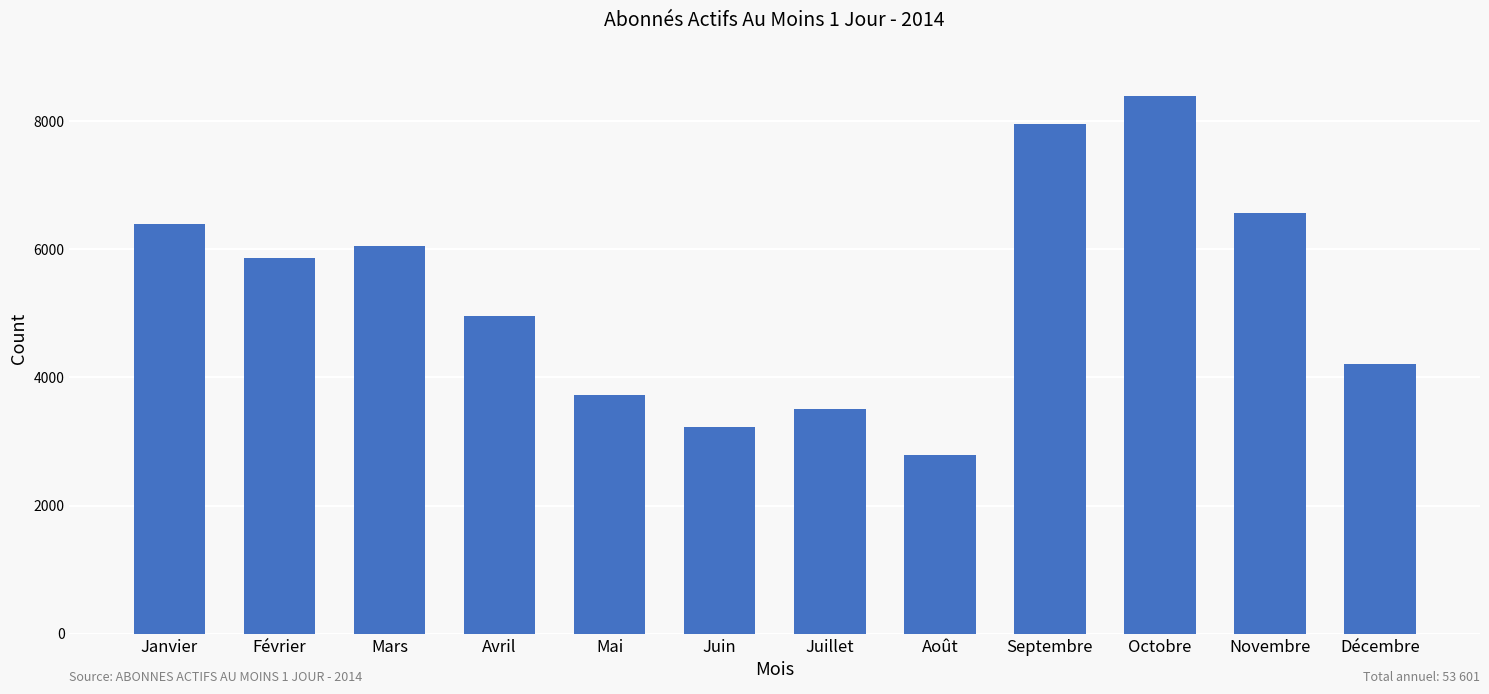

What position from the right is Juillet?

6